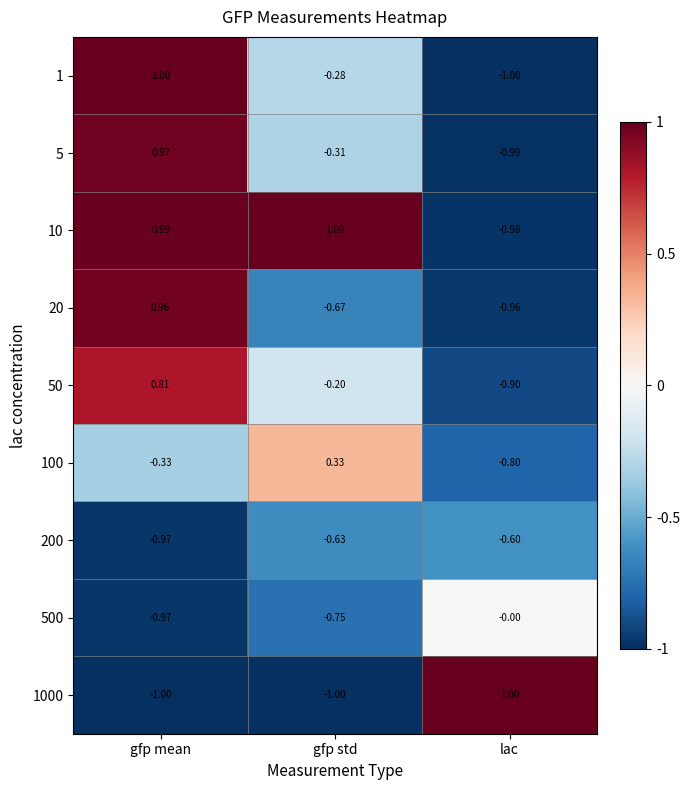

At which label does 500 reach its minimum?

gfp mean